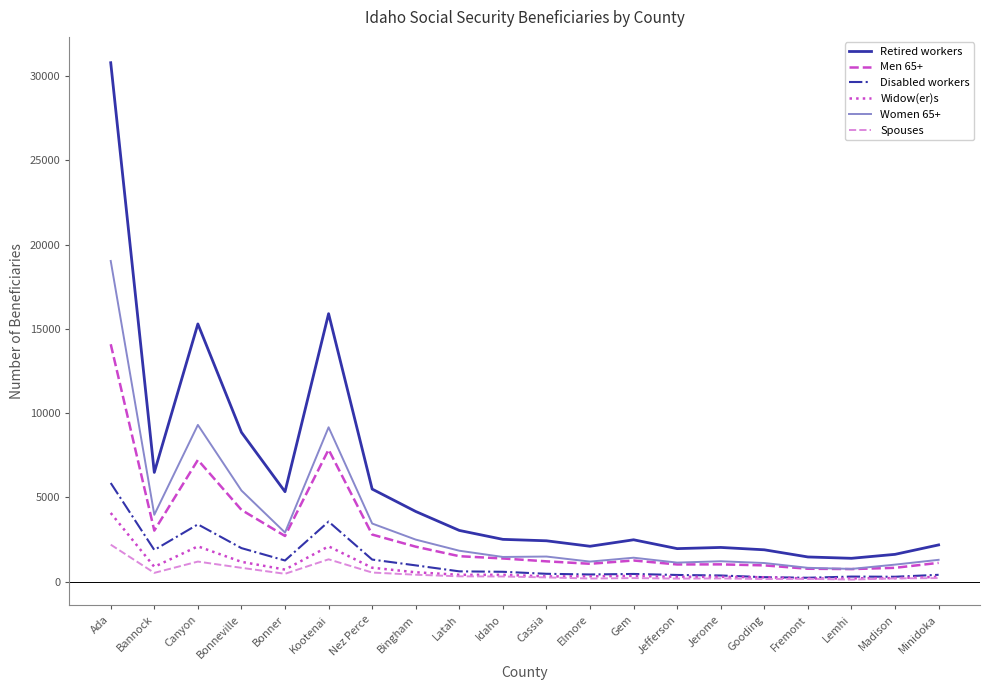

Rank the series by their maximum value, from lowest to highest.

Spouses, Widow(er)s, Disabled workers, Men 65+, Women 65+, Retired workers